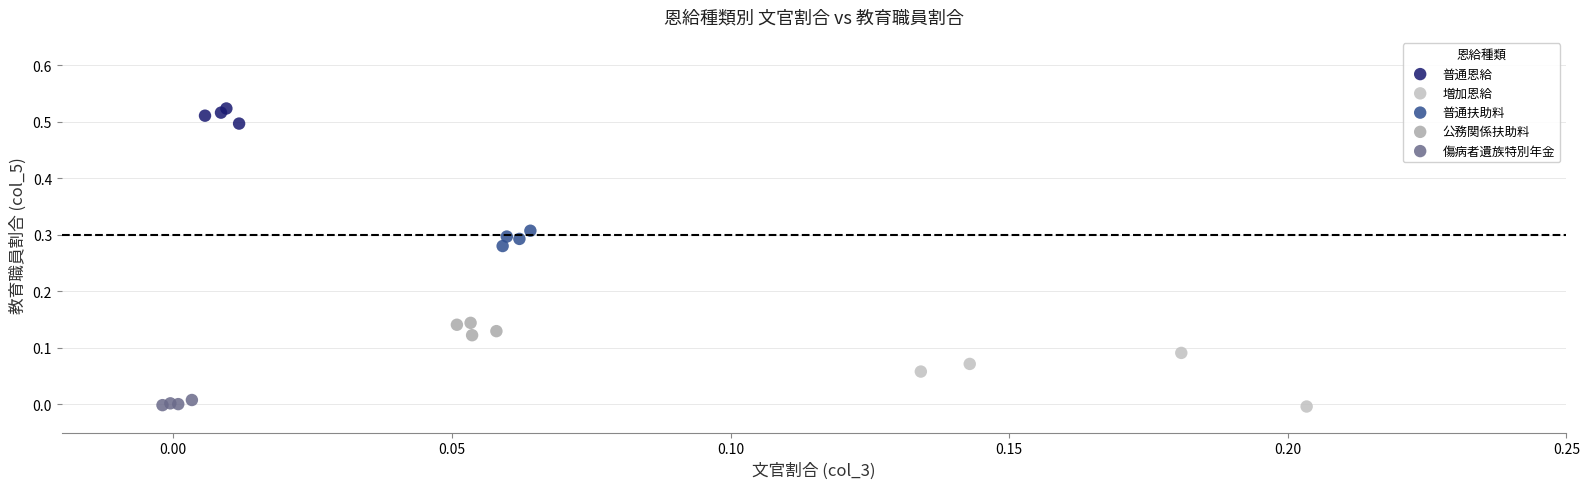

What are all the series names shown in the legend?

普通恩給, 増加恩給, 普通扶助料, 公務関係扶助料, 傷病者遺族特別年金